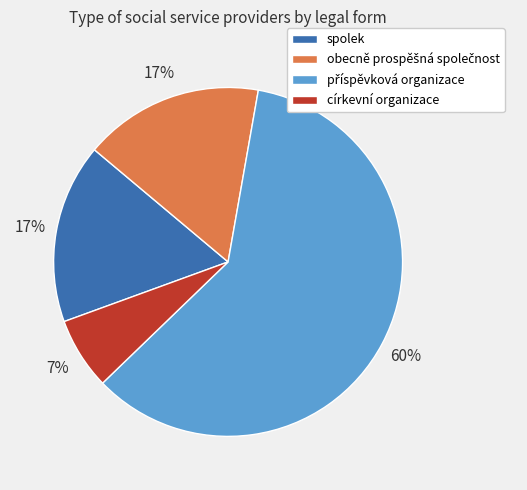

What is the smallest slice in the pie chart?

církevní organizace